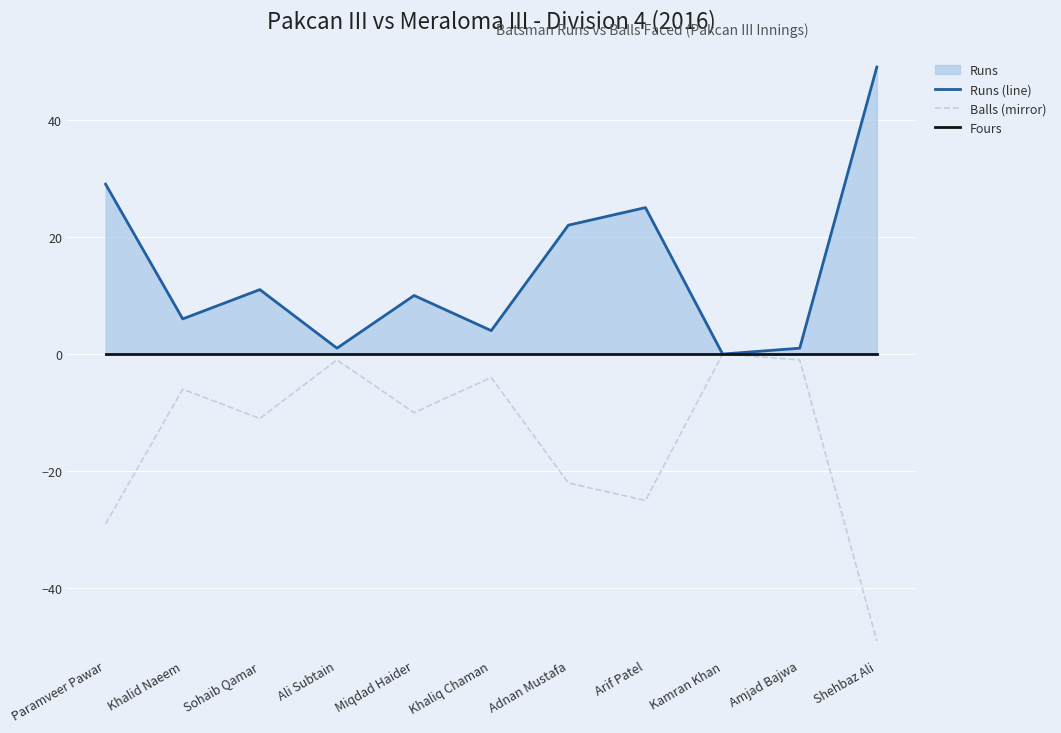

True or false: Fours and Balls (mirror) cross at least once.

False